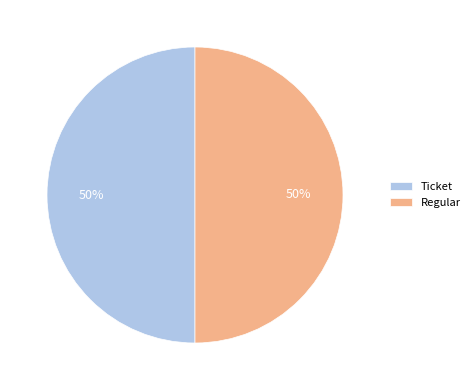

How many segments does this pie chart have?

2